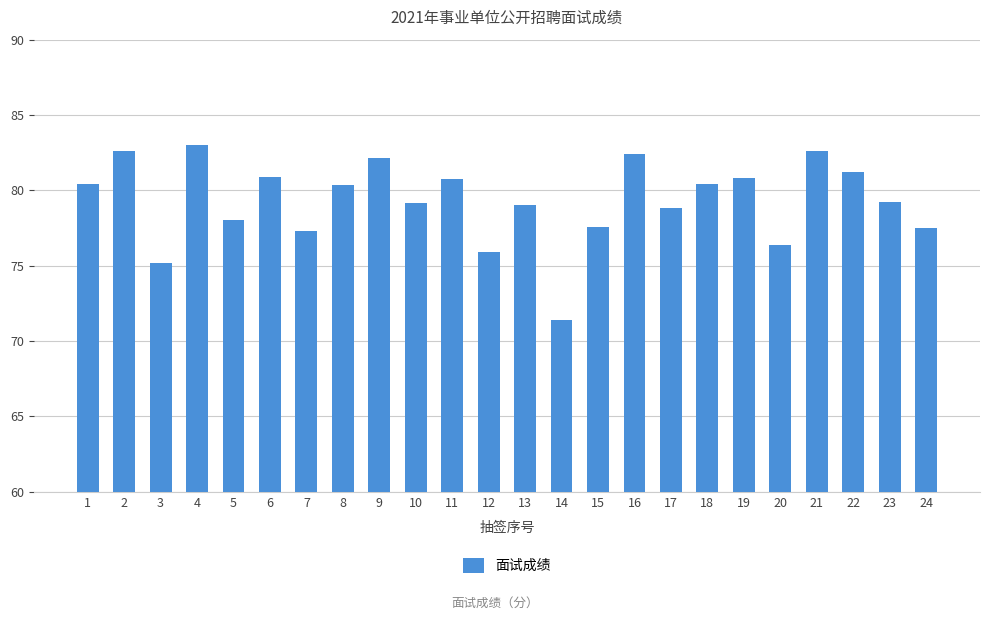

What is the difference between the maximum and minimum values?

11.6